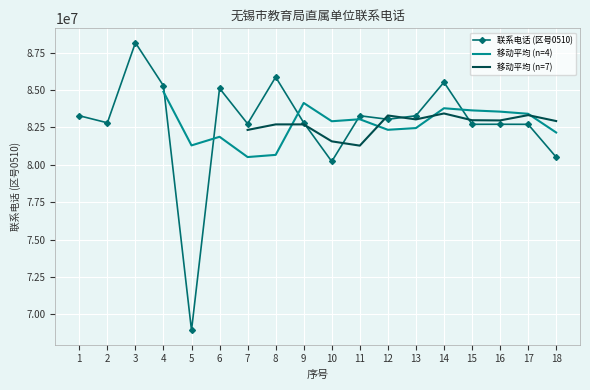

Reading left to right, extract all data points from this chart.

1=83276095	2=82804729	3=88158001	4=85280128	5=68931315	6=85107917	7=82739513	8=85860865	9=82810881	10=80219539	11=83275629	12=83038009	13=83275737	14=85517029	15=82704196	16=82706886	17=82702304	18=80510116